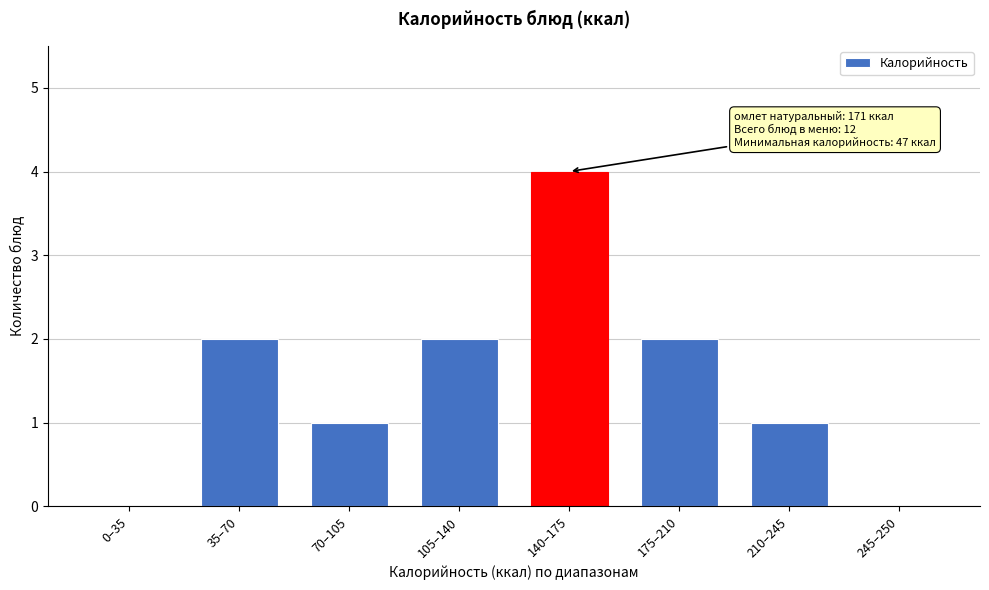

Reading left to right, what are all the values shown in this chart?

0–35=0	35–70=2	70–105=1	105–140=2	140–175=4	175–210=2	210–245=1	245–250=0